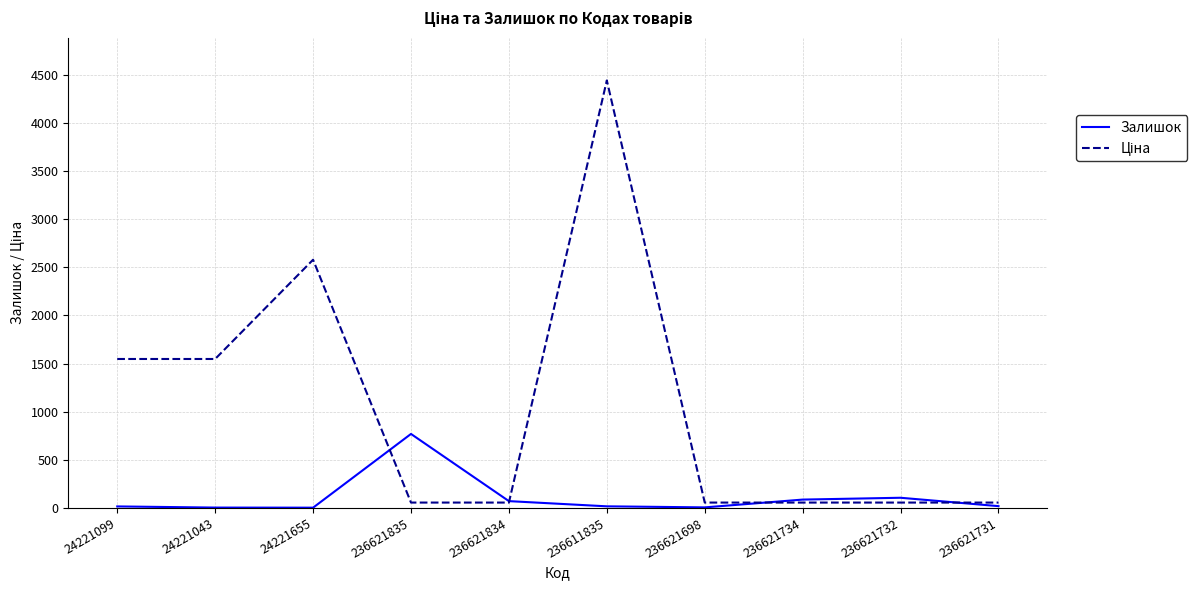

Reading right to left, what are all the values shown in this chart?

Залишок: 19.0	106.0	87.0	6.0	17.0	71.0	769.0	3.0	4.0	16.0
Ціна: 56.0	56.0	56.0	56.0	4441.3	56.0	56.0	2578.7	1547.7	1547.7